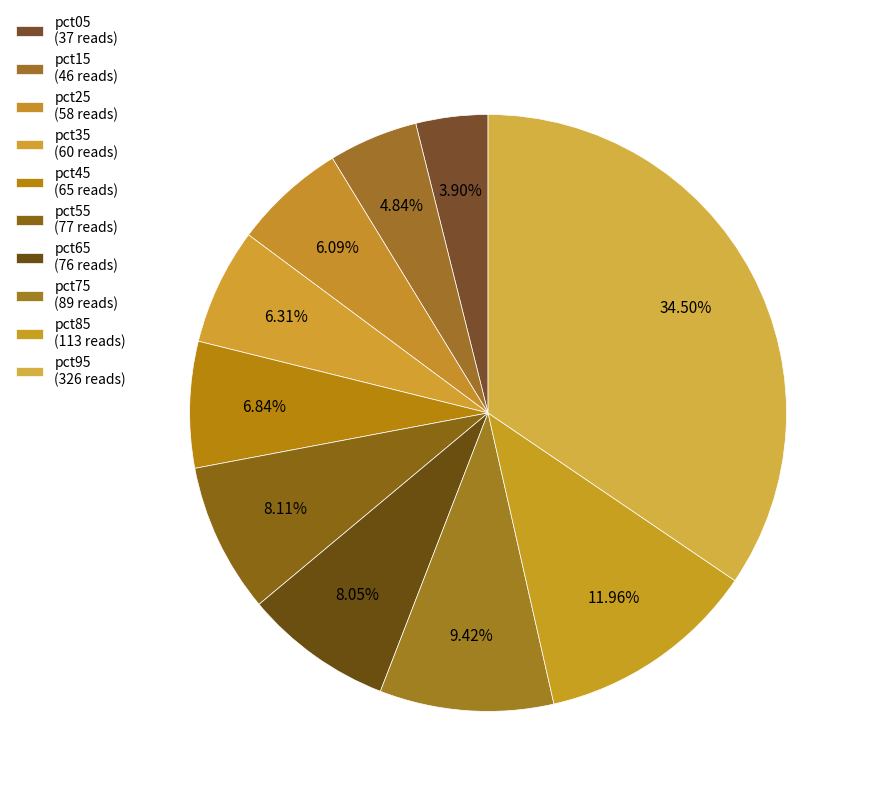

Count the number of slices in the pie.

10